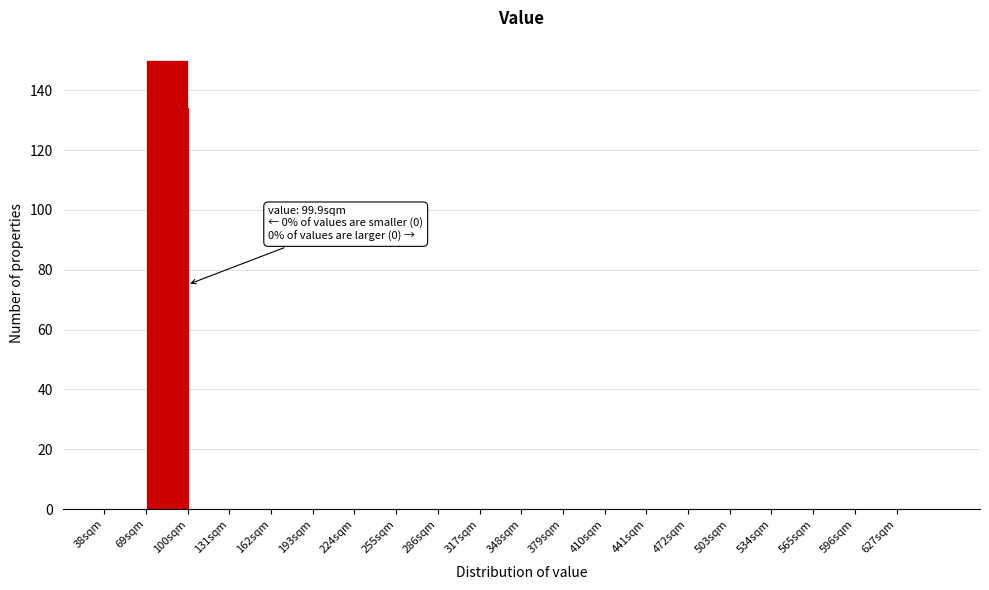

Which range on the x-axis has the tallest bar?

69 to 100